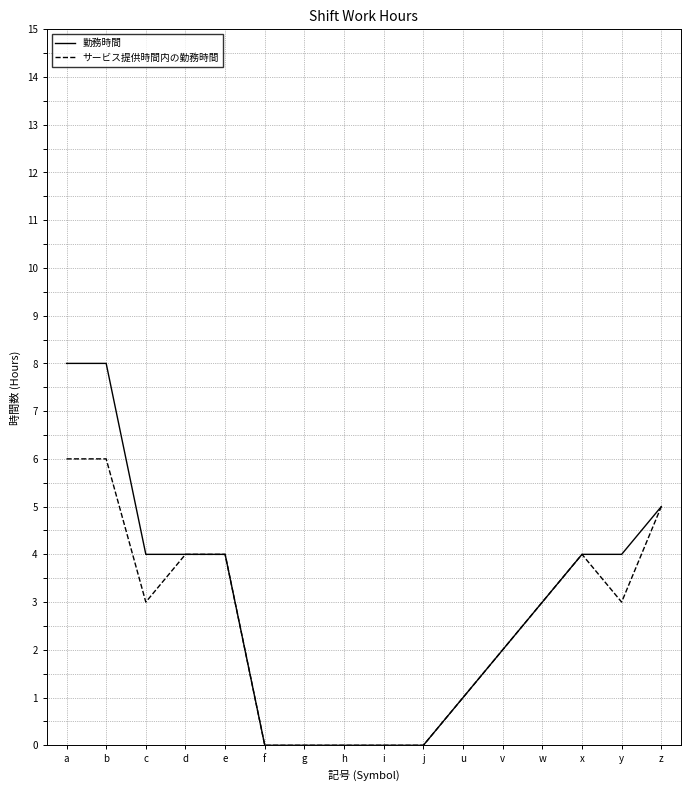

Rank the series by their average value, from lowest to highest.

サービス提供時間内の勤務時間, 勤務時間